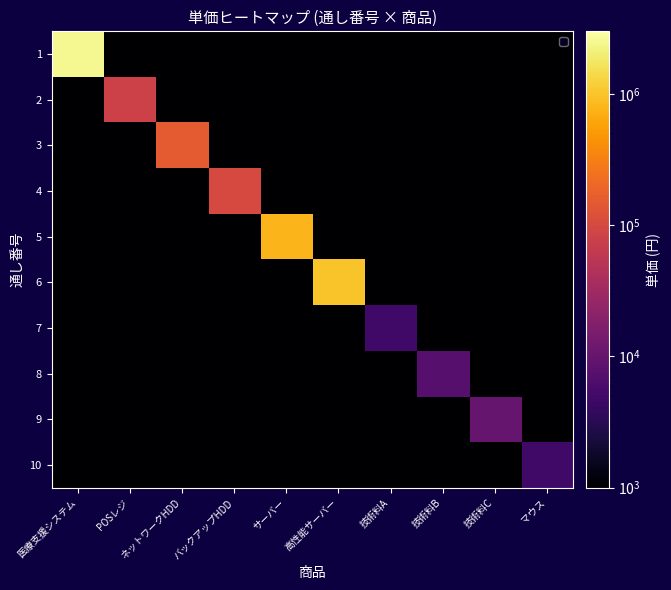

At which category is the sum across all series the highest?

医療支援システム